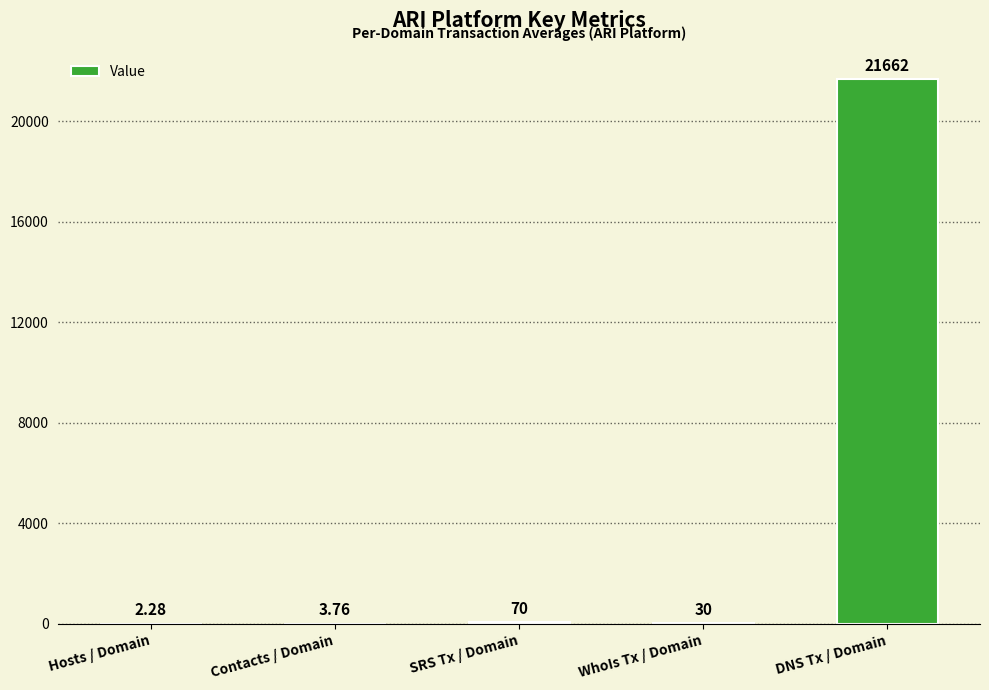

True or false: the data shows 21662.0 at DNS Tx / Domain.

True